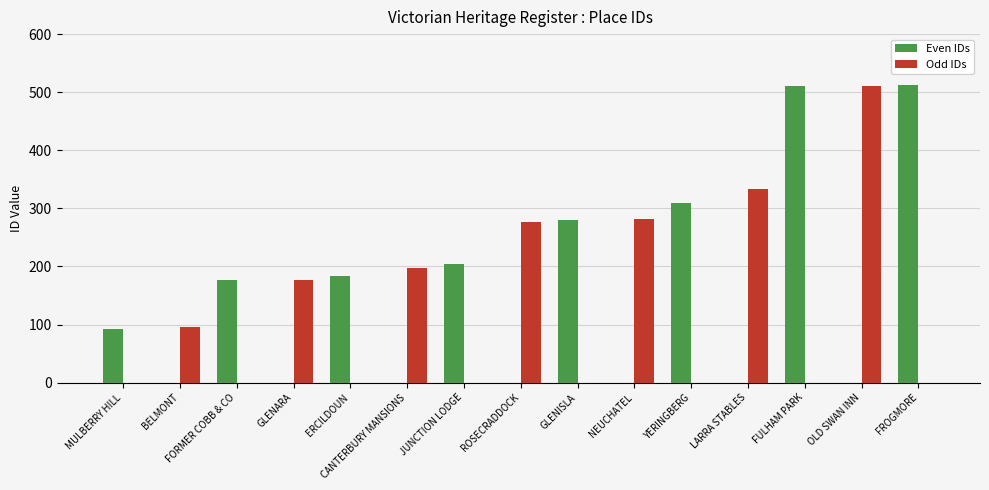

What is the highest value of the Even IDs series?

512